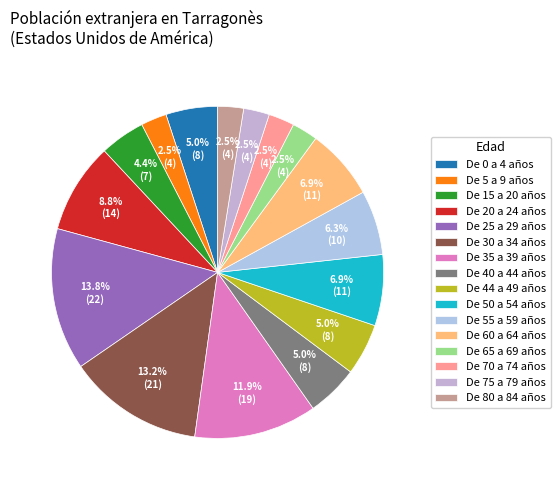

To the nearest percent, what is the combined percentage of De 65 a 69 años and De 55 a 59 años?

9%